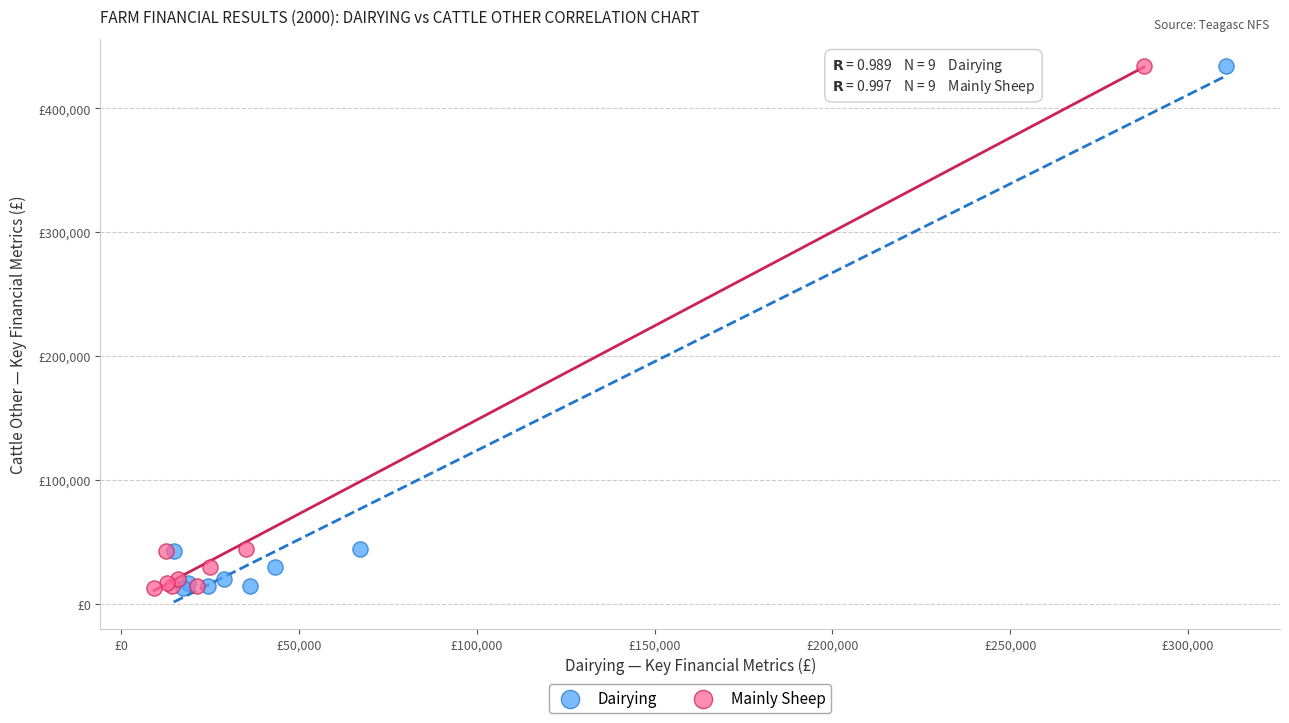

What are all the series names shown in the legend?

Dairying, Mainly Sheep